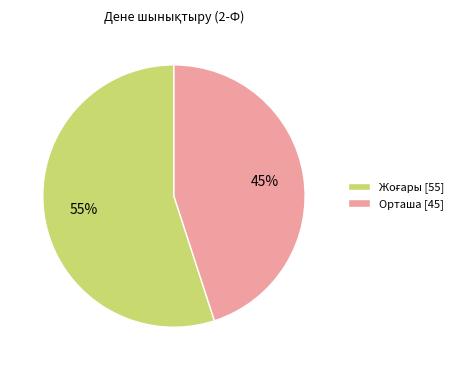

To the nearest percent, what percentage of the pie is Орташа [45]?

45%